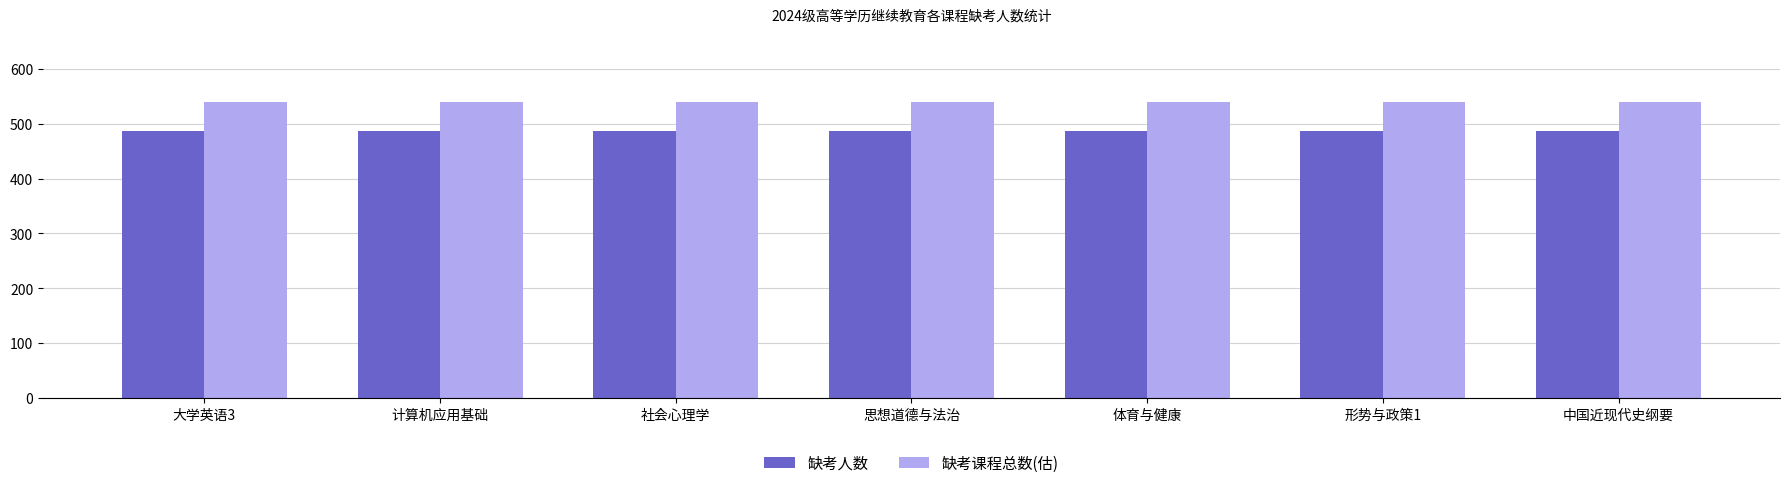

What is the average value of the 缺考课程总数(估) series?

540